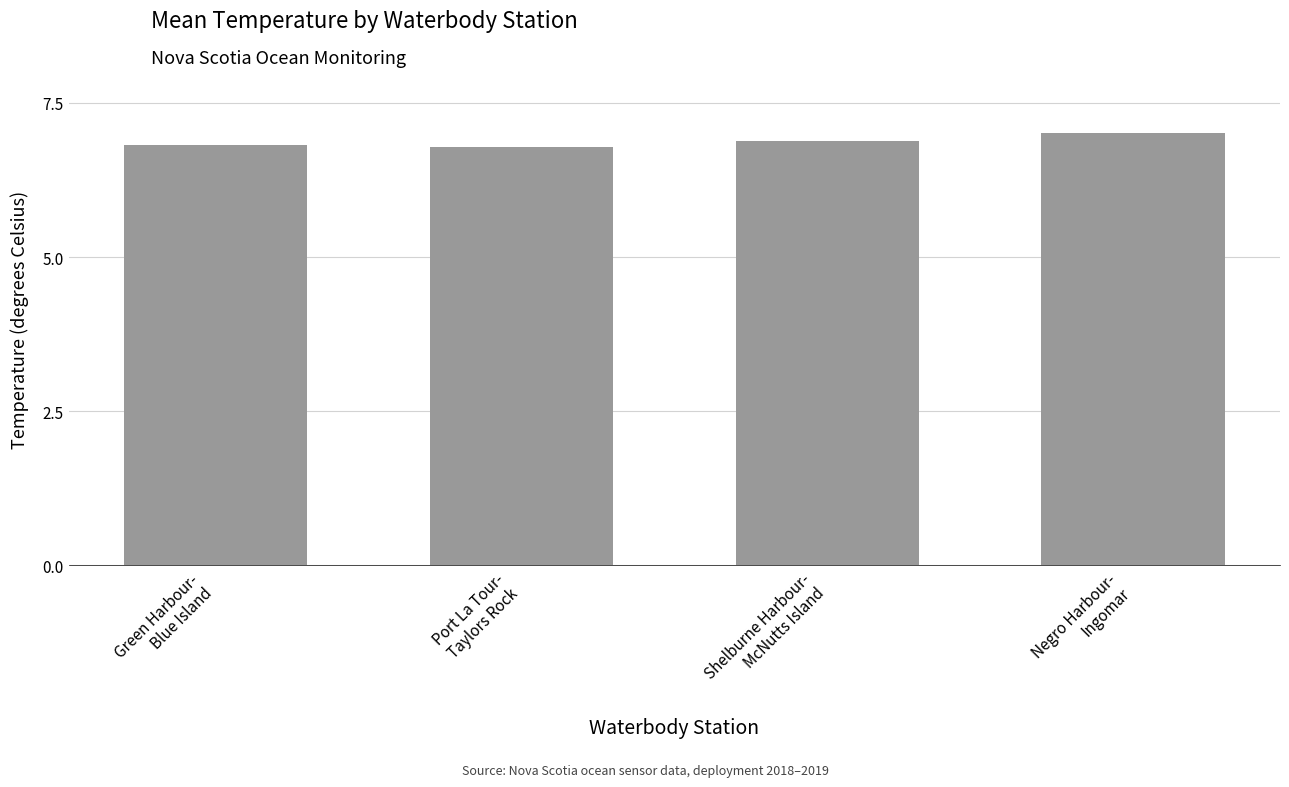

How many bars are there in total?

4